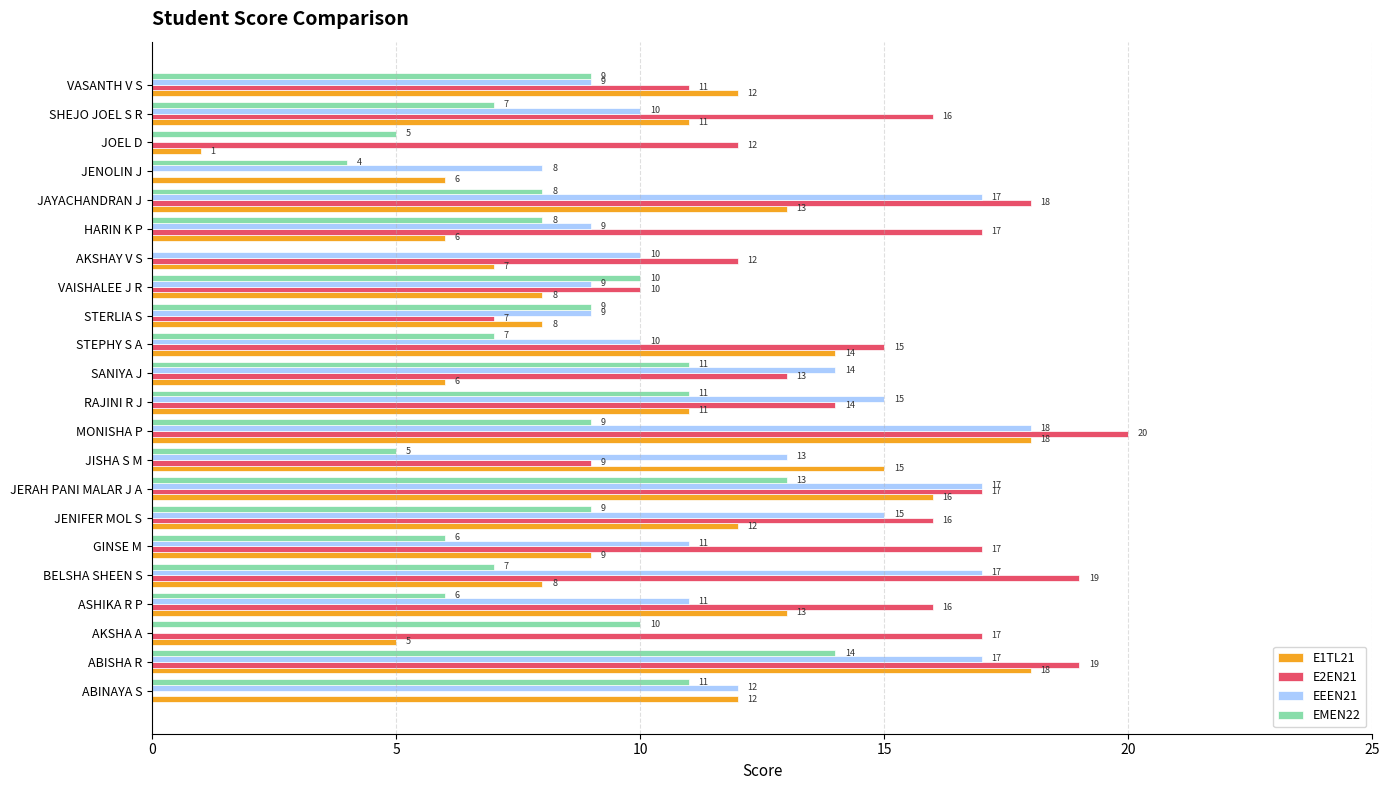

How many values in EEEN21 are above zero?

20